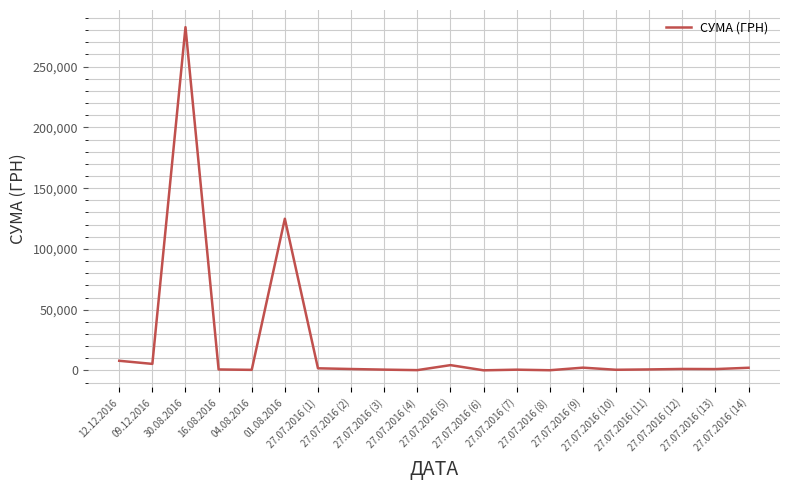

What is the ratio of the value at 27.07.2016 (4) to the value at 27.07.2016 (2)?

0.2